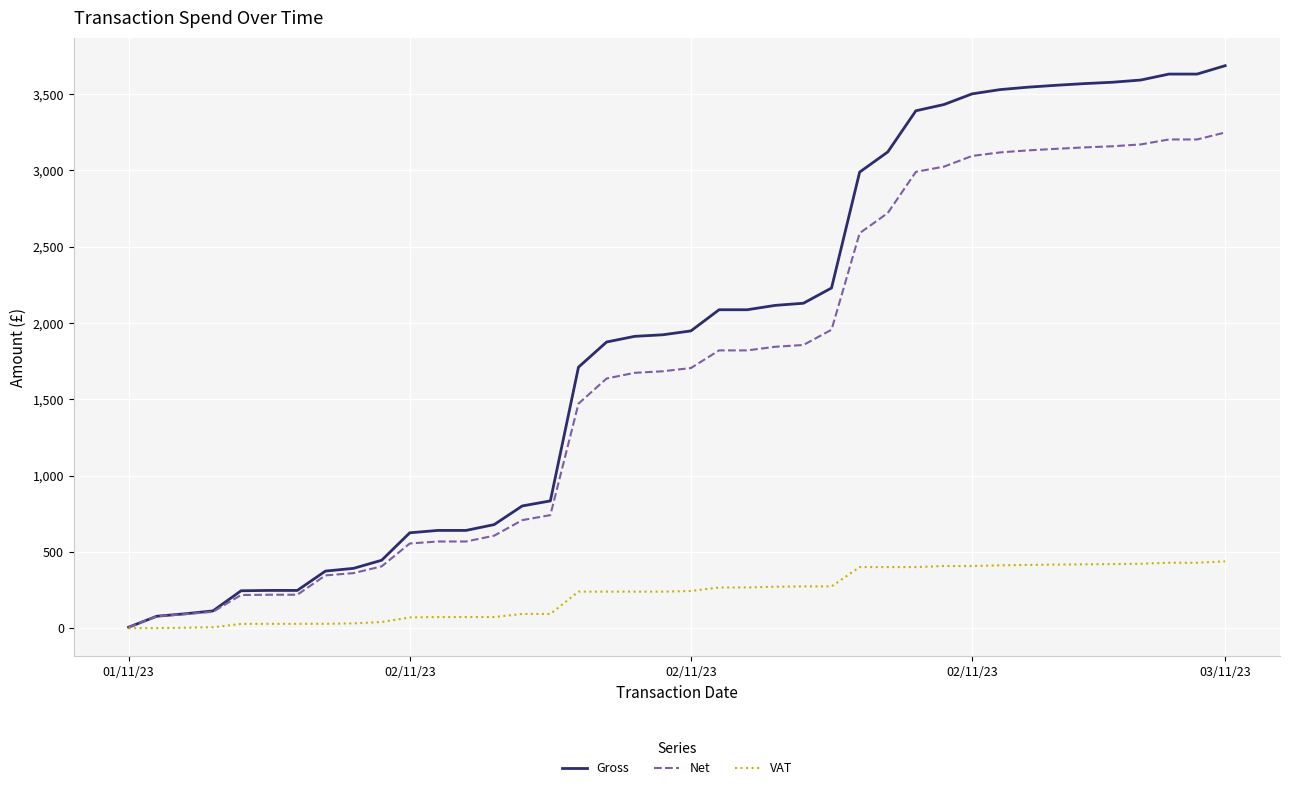

What is the sum of all VAT values?

9030.0